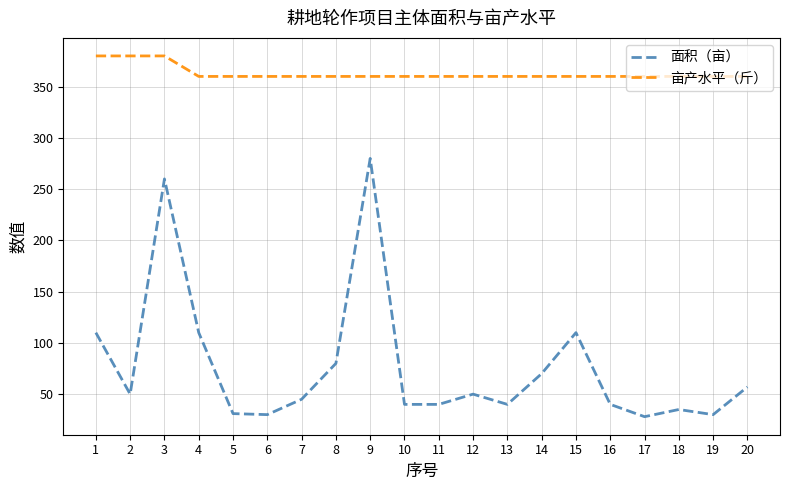

Which category has the highest value in the 面积（亩） series?

9